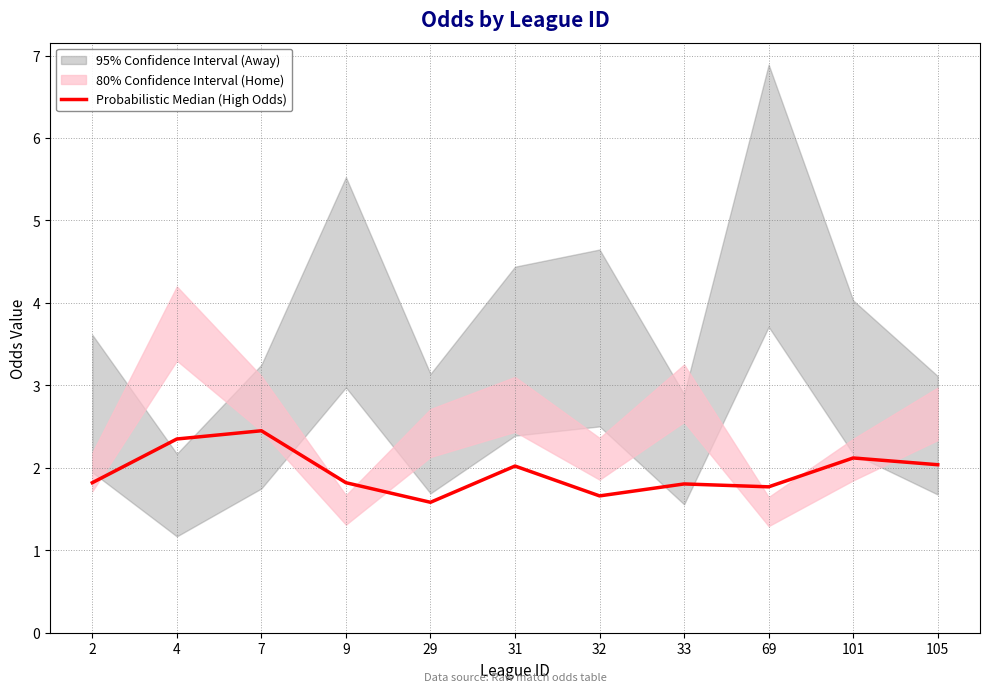

Does the chart display data point markers on the line(s)?

No